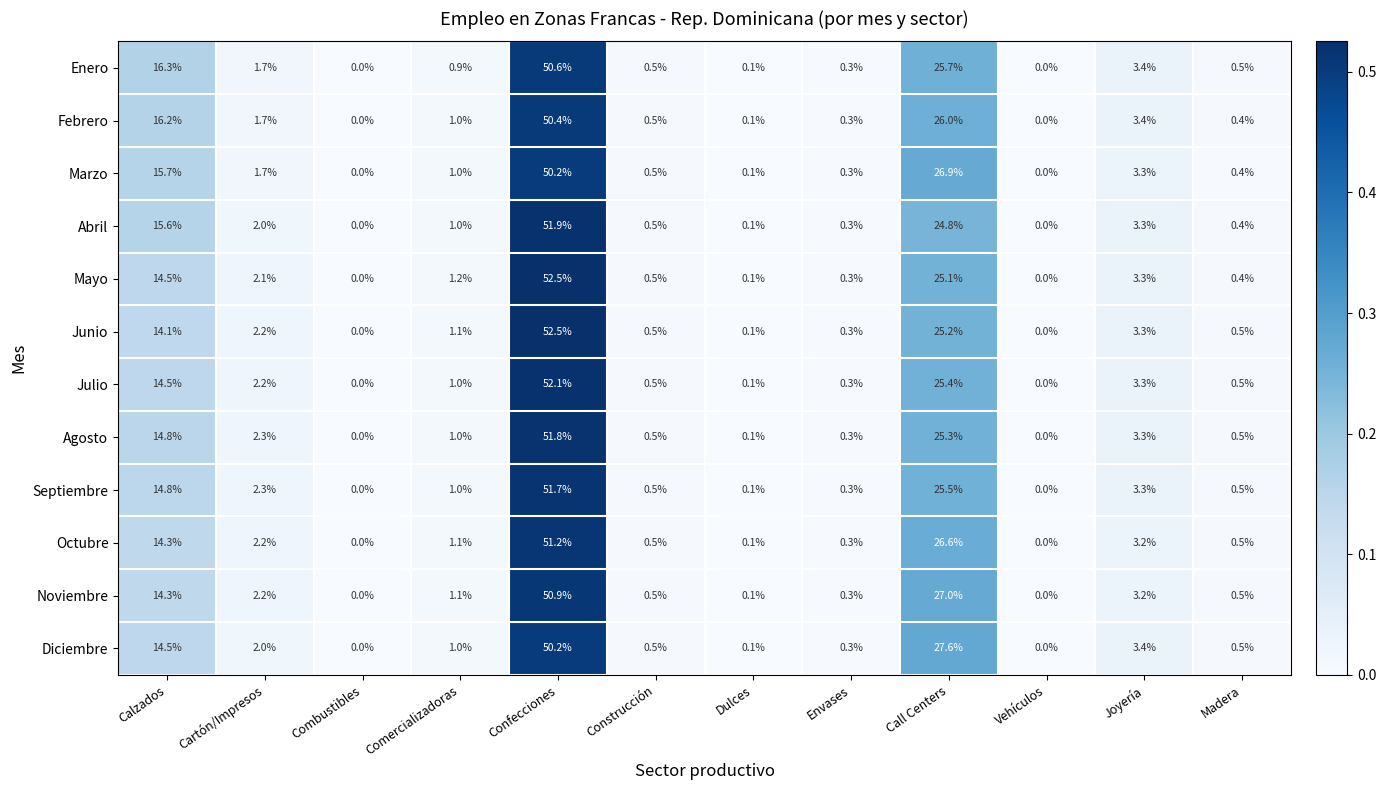

What is the average value of the Marzo series?

8.3